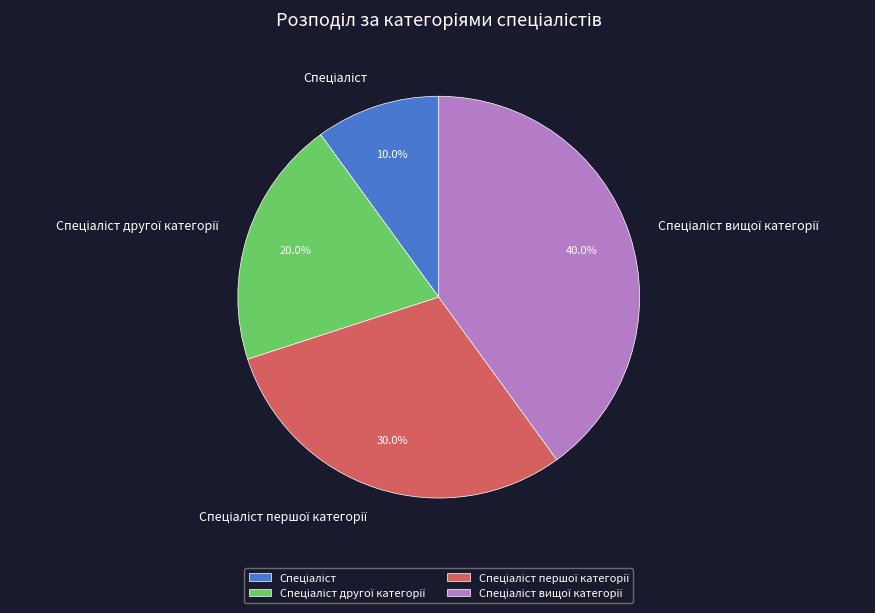

Is there any slice that represents more than half of the pie?

No